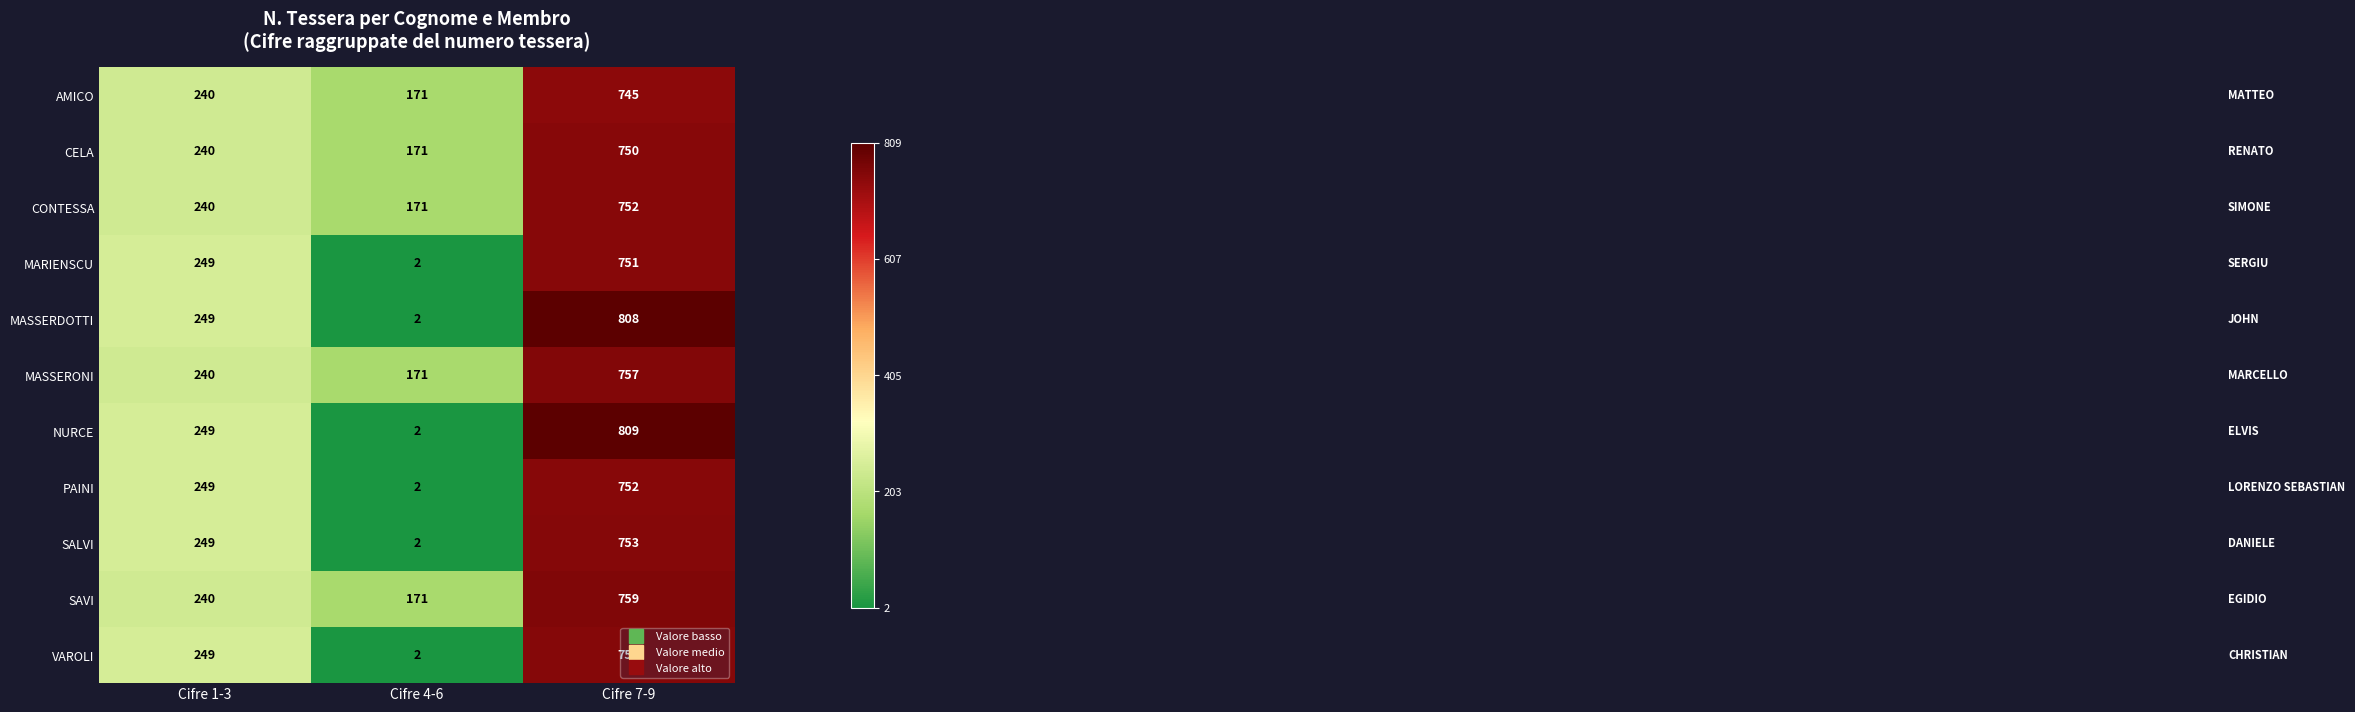

What is the difference between the maximum and minimum values in the AMICO series?

574